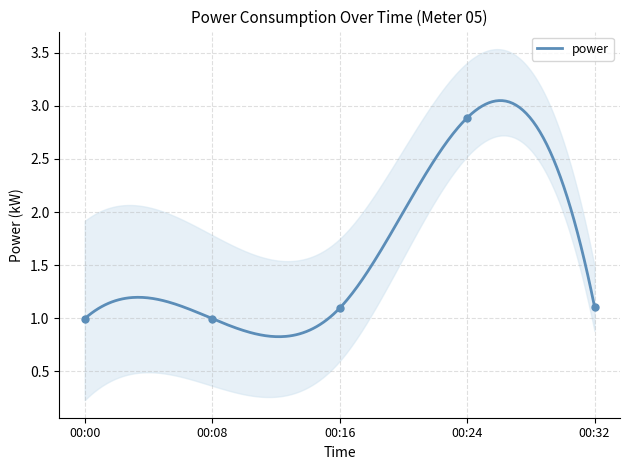

What is the value of the 14th point from the left?

1.0